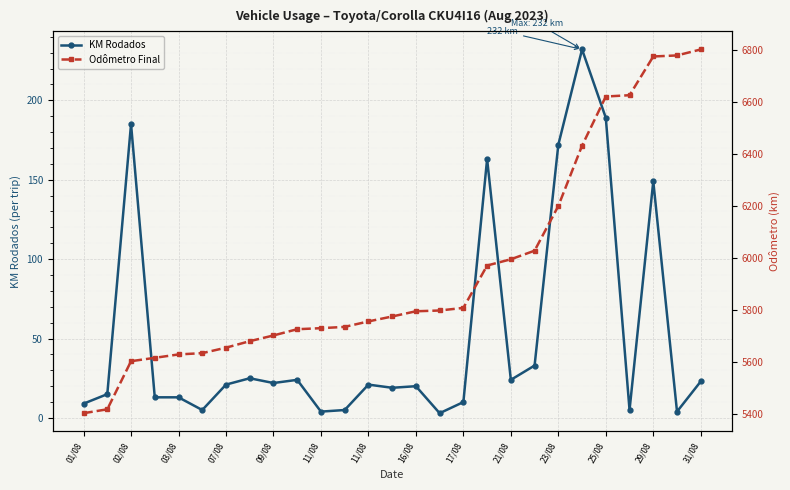

What is the difference between the maximum and minimum values in the KM Rodados series?

229